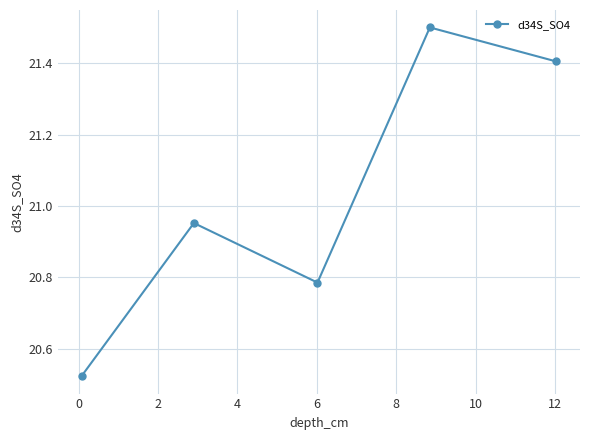

How many points are higher than both their immediate neighbors (excluding endpoints)?

2